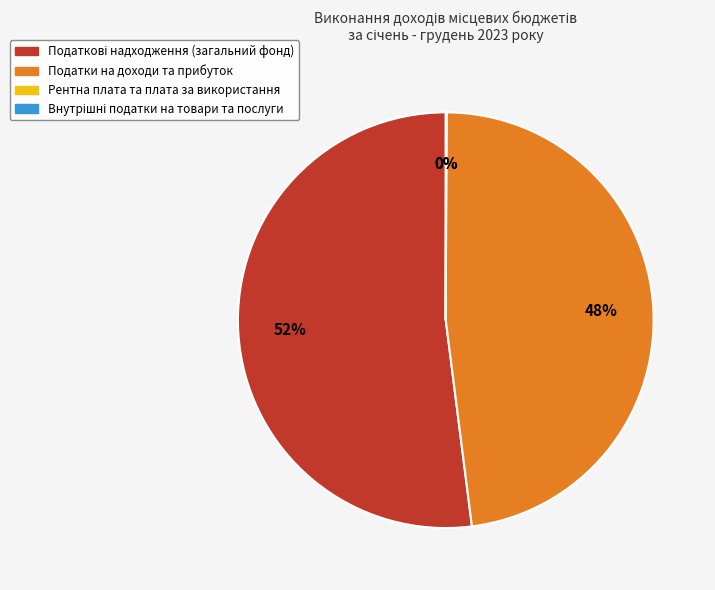

To the nearest percent, what portion does Податки на доходи та прибуток represent?

48%